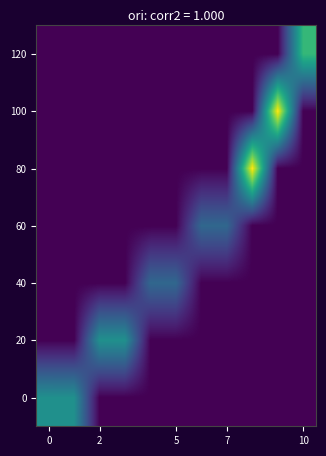

At how many categories does at least one series exceed 13?

2